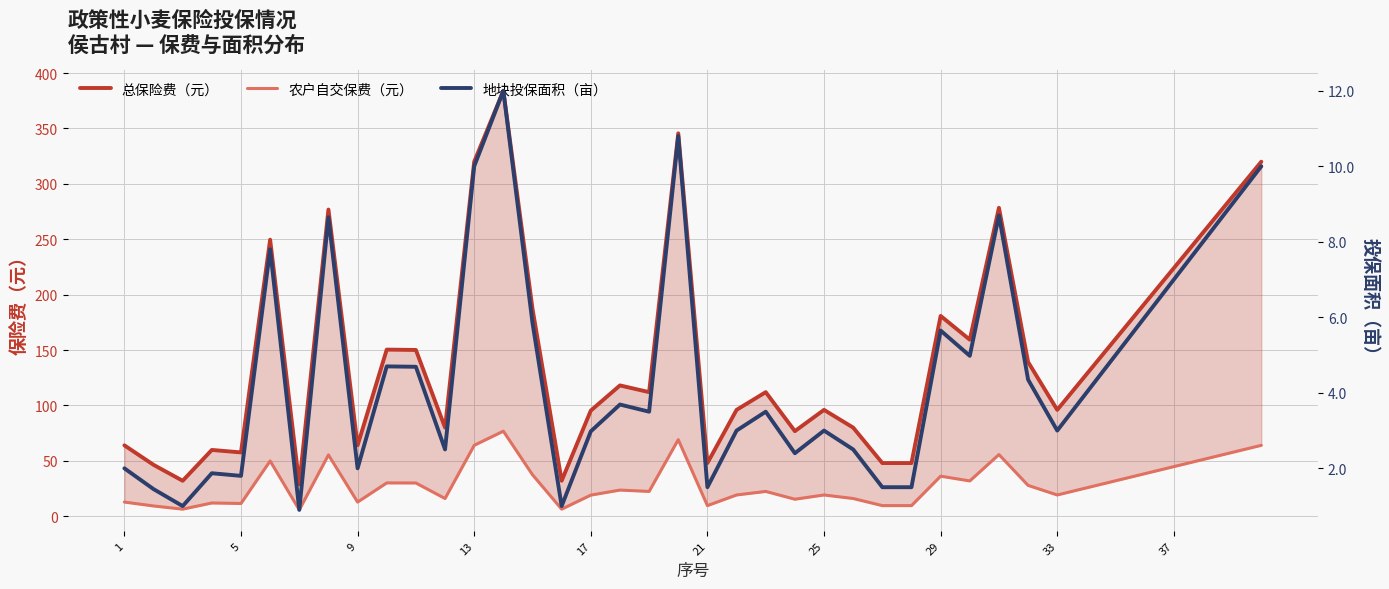

What is the difference between the maximum and minimum values in the 总保险费（元） series?

355.2